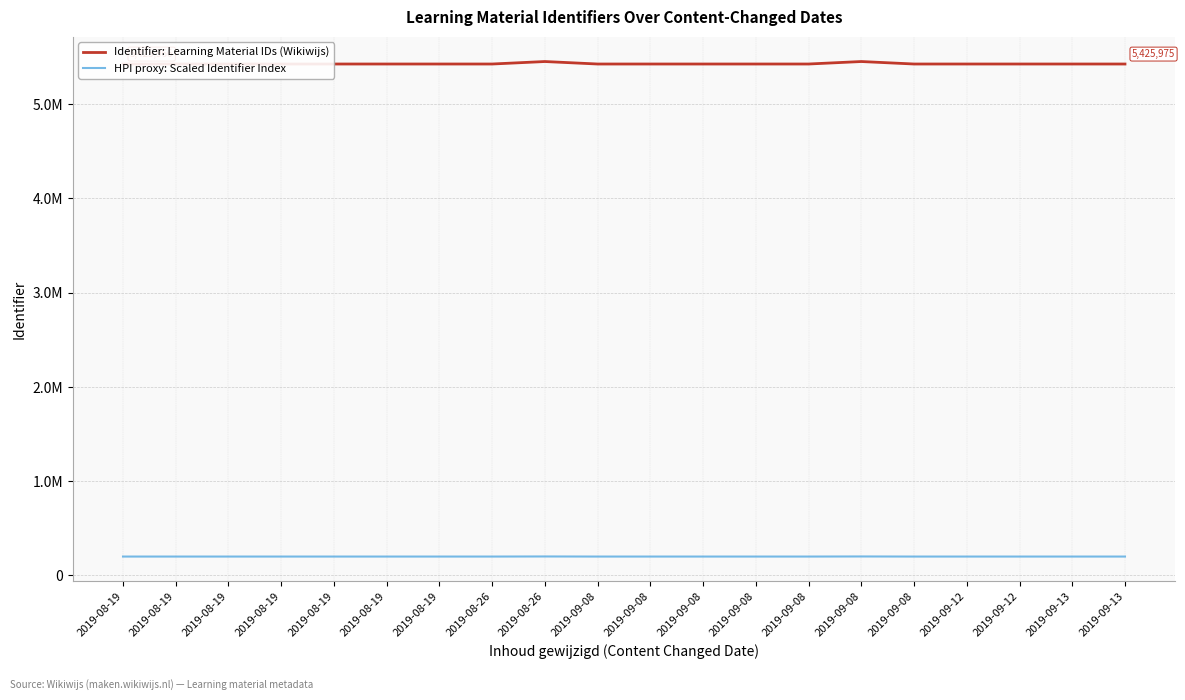

Reading left to right, what are all the values shown in this chart?

Identifier: Learning Material IDs (Wikiwijs): 5425966.0	5425967.0	5425968.0	5425971.0	5425972.0	5425973.0	5425974.0	5425960.0	5452290.0	5425958.0	5425962.0	5425964.0	5425969.0	5425982.0	5452283.0	5425984.0	5425955.0	5425979.0	5425957.0	5425975.0
HPI proxy: Scaled Identifier Index: 200000.0	200000.0	200000.1	200000.2	200000.2	200000.3	200000.3	199999.8	200970.3	199999.7	199999.9	199999.9	200000.1	200000.6	200970.0	200000.7	199999.6	200000.5	199999.7	200000.3